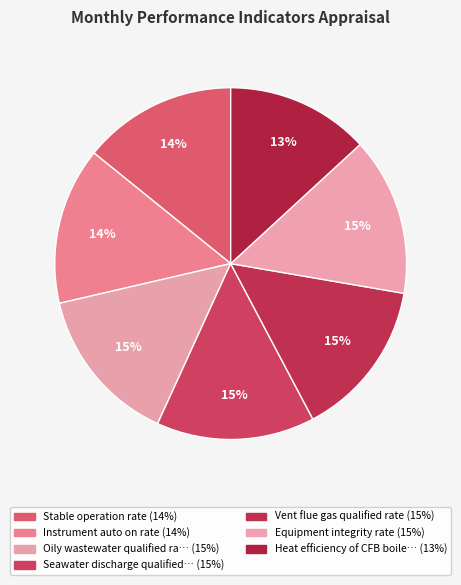

How many slices are in this pie chart?

7